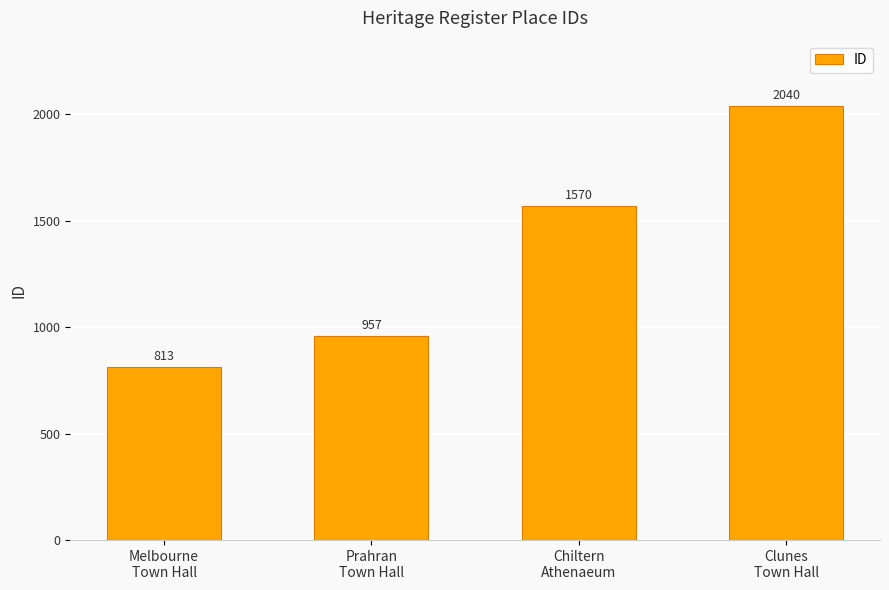

Is it true that the value at Prahran
Town Hall is 957?

True